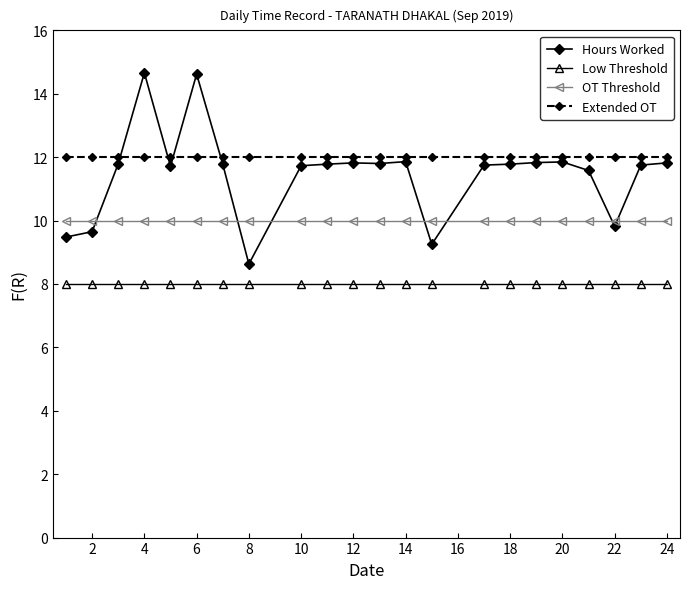

List the series in order of their peak value, lowest first.

Low Threshold, OT Threshold, Extended OT, Hours Worked